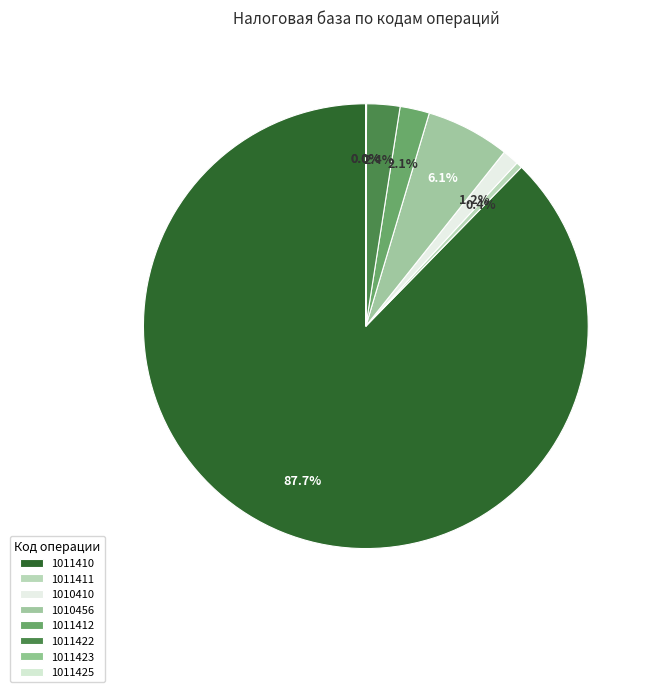

Which slice is the largest?

1011410